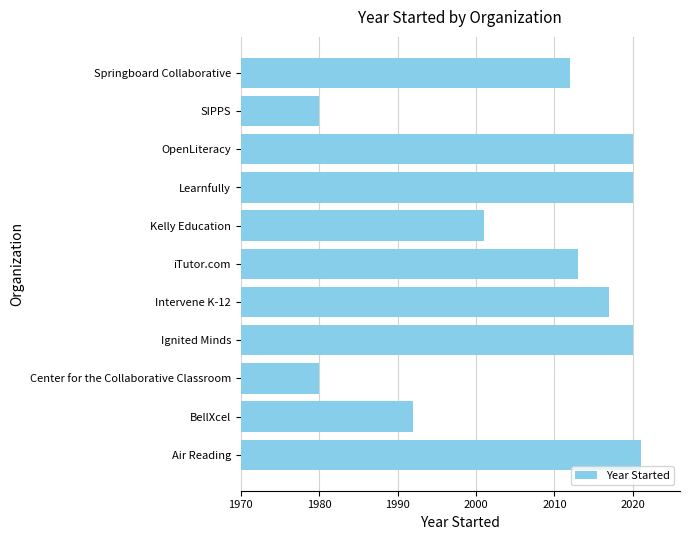

What is the difference between the values at BellXcel and Springboard Collaborative?

20